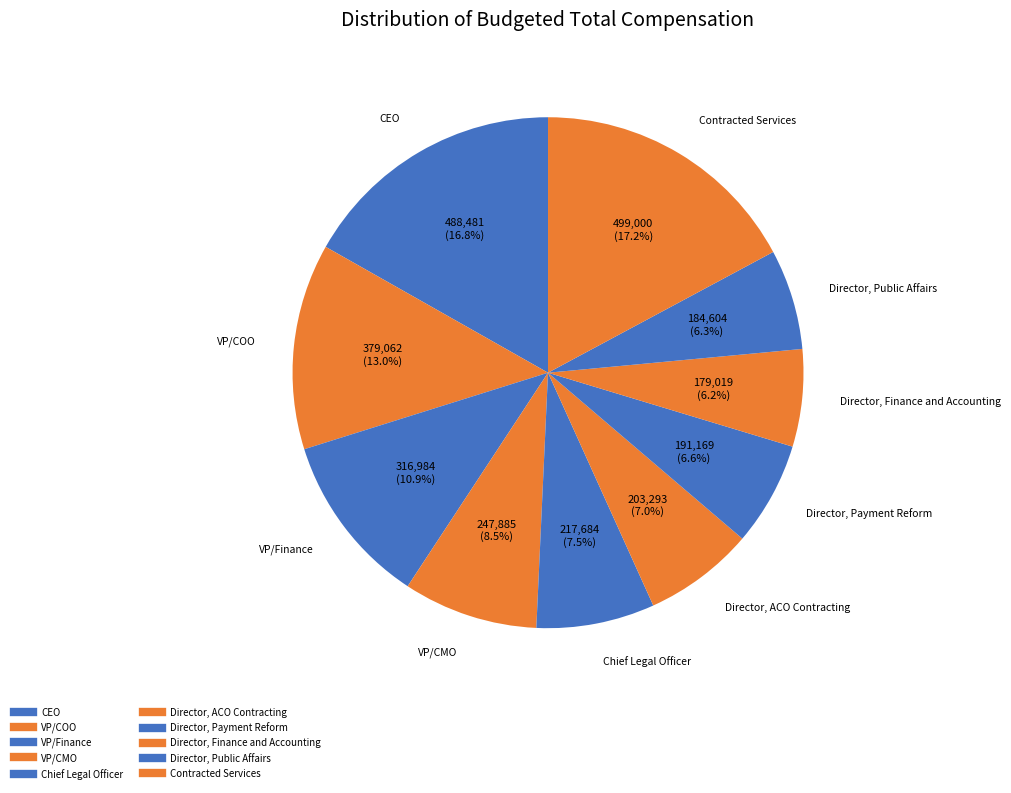

True or false: VP/Finance accounts for 11% of the total.

True